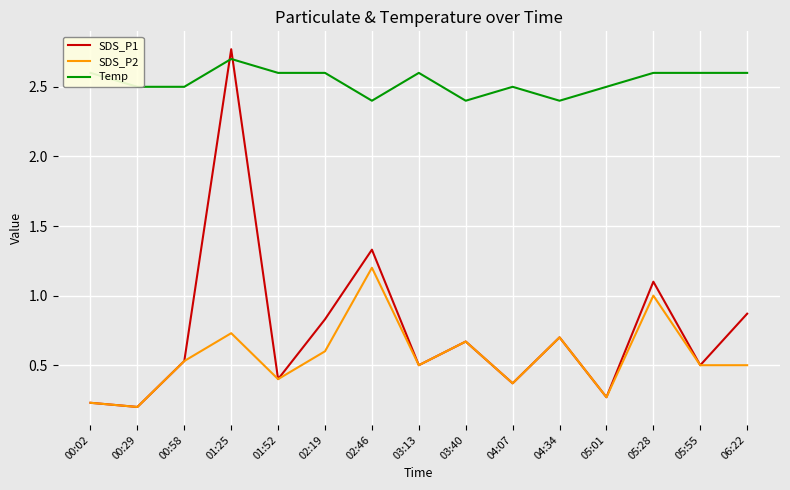

Is it true that SDS_P1 equals 1.1 at 05:28?

True